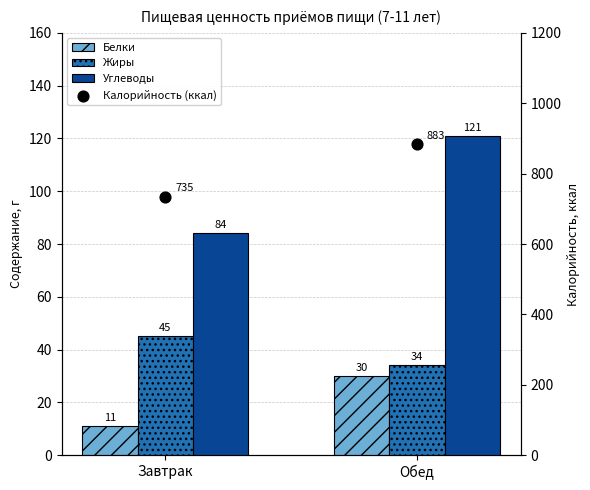

Which series has the widest spread of Y values?

Калорийность (ккал)